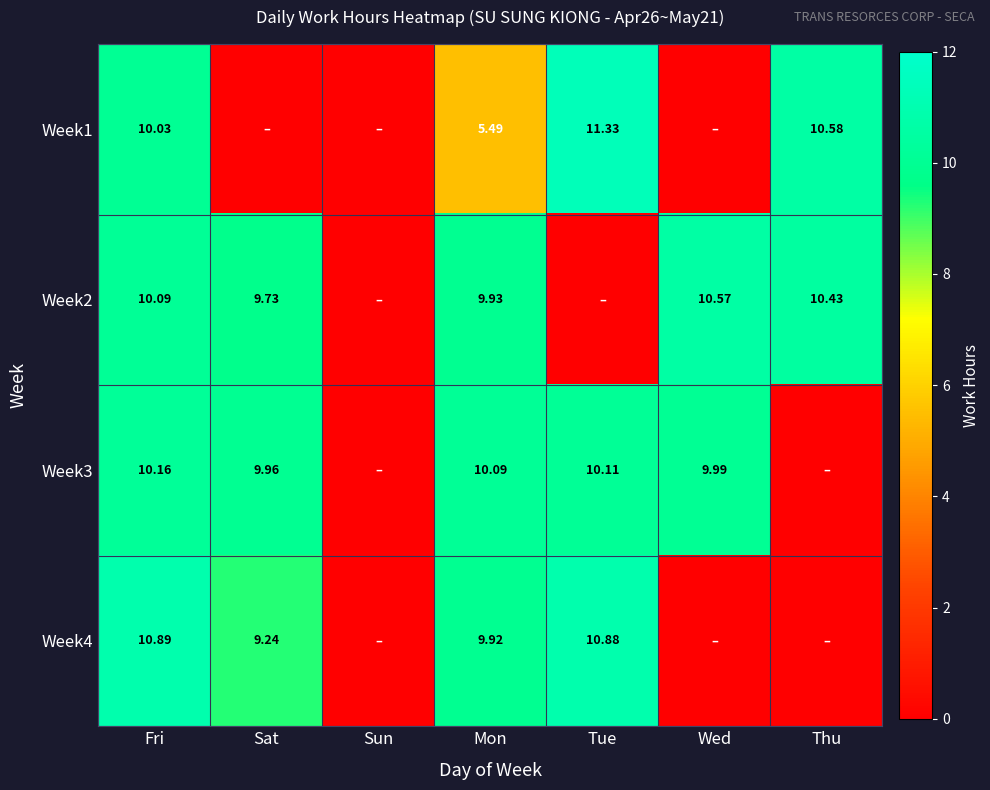

What is the difference between the second highest and second lowest values in the Week1 series?

10.6